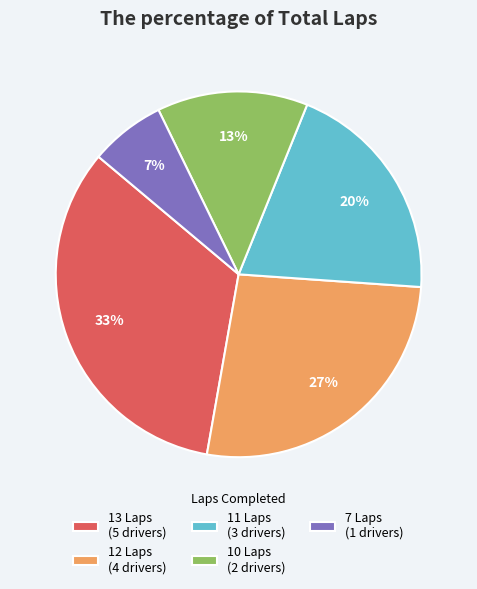

To the nearest percent, what portion does 13 Laps (5 drivers) represent?

33%